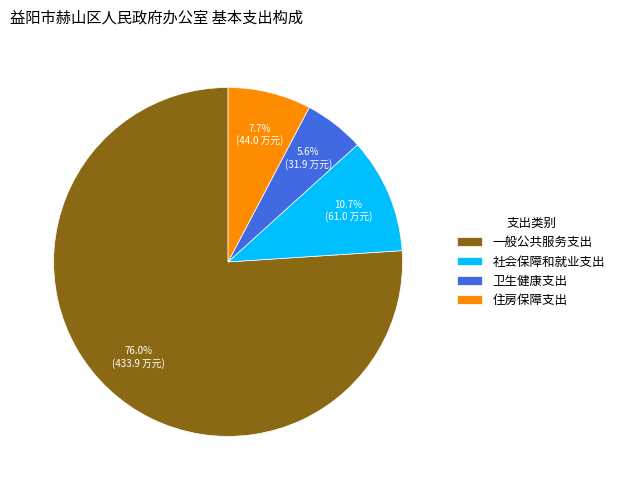

The 社会保障和就业支出 slice represents 1% of the pie. True or false?

False